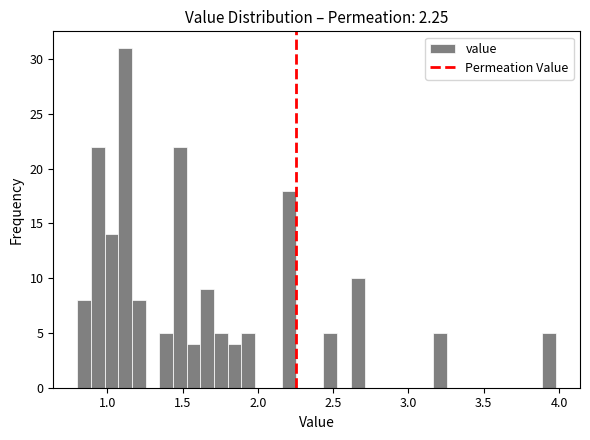

Around what value on the x-axis is the tallest bar? Give the approximate position of its centre, as read against the axis.

1.10